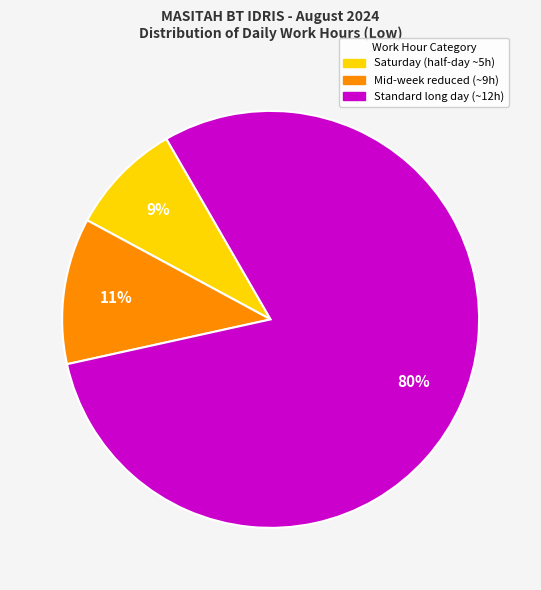

To the nearest percent, what is the average slice percentage?

33%